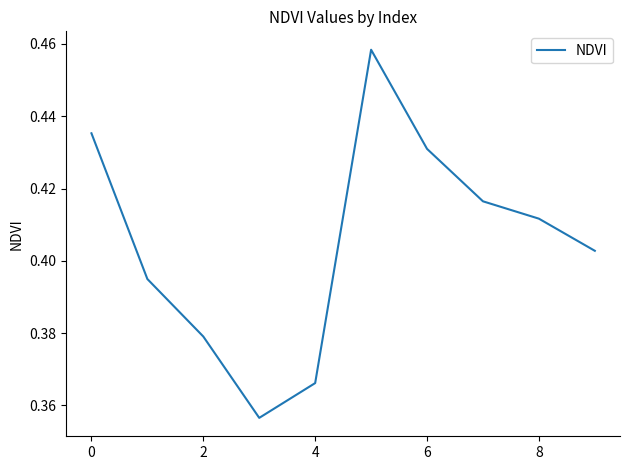

True or false: the data has more than 2 interior local peaks.

False